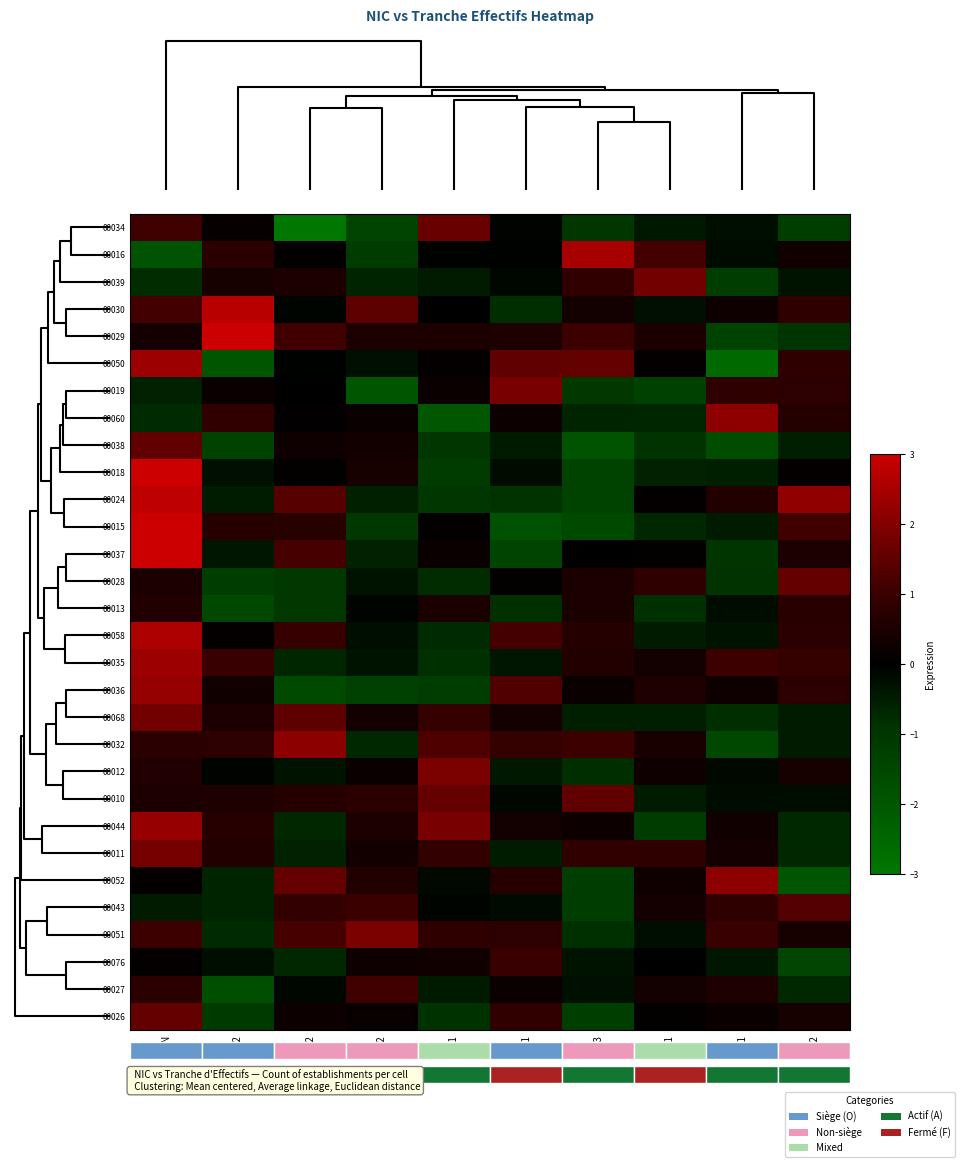

What is the difference between the maximum and second lowest values in the 00011 series?

2.4